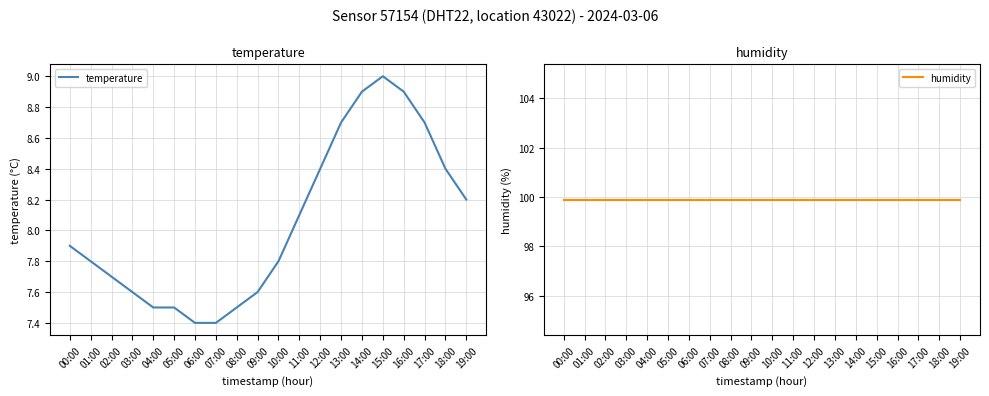

What is the greatest value displayed?

99.9